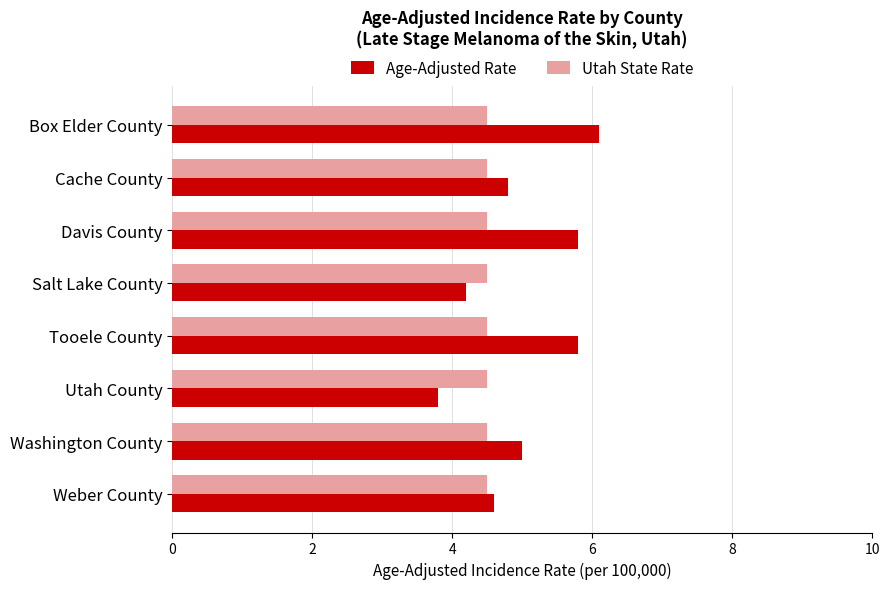

What is the total value across all series at Weber County?

9.1